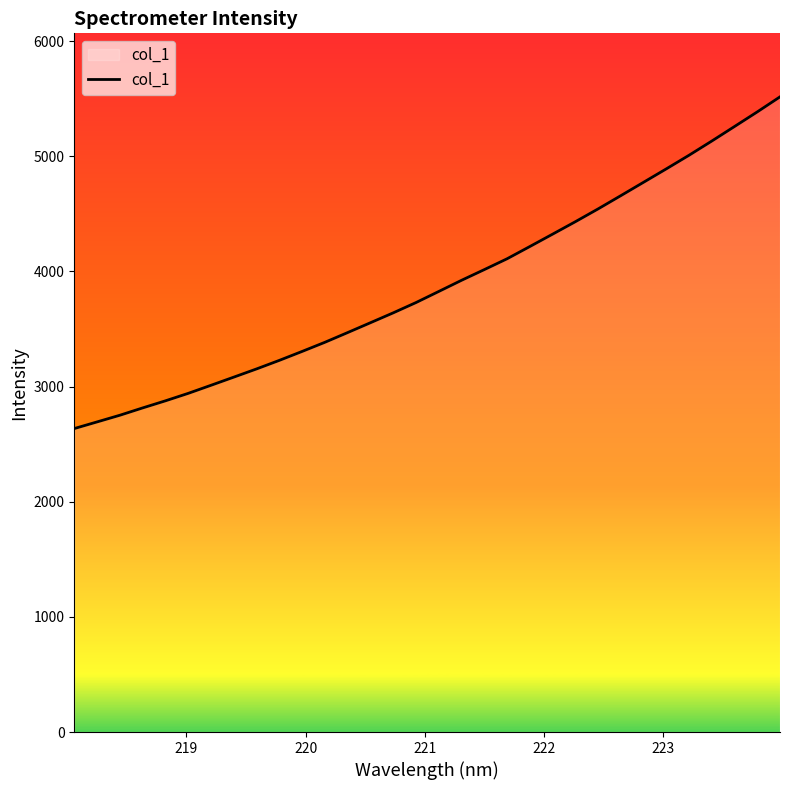

Reading left to right, extract all data points from this chart.

2635.8	2693.4	2751.4	2815.0	2876.7	2941.5	3011.6	3082.4	3153.7	3228.0	3305.6	3385.0	3469.5	3554.9	3640.7	3730.0	3826.4	3923.3	4016.1	4110.2	4216.5	4323.9	4432.0	4543.2	4658.4	4774.7	4891.2	5009.5	5132.8	5259.1	5386.0	5516.7